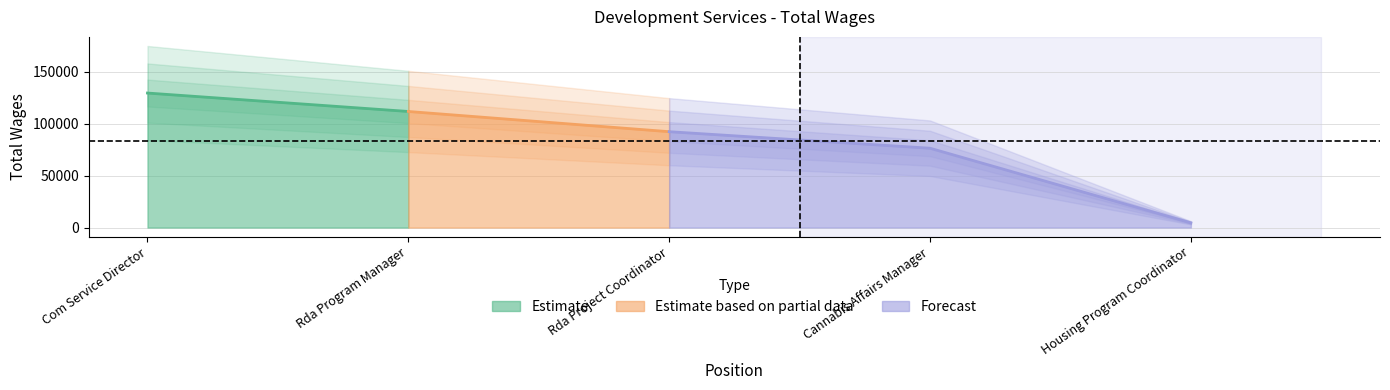

How many lines are shown in the chart?

1